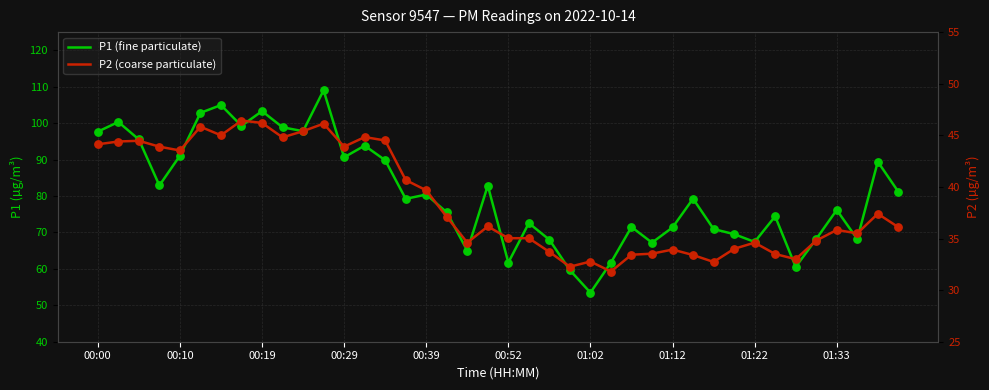

Which series has the largest total across all categories?

P1 (fine particulate)